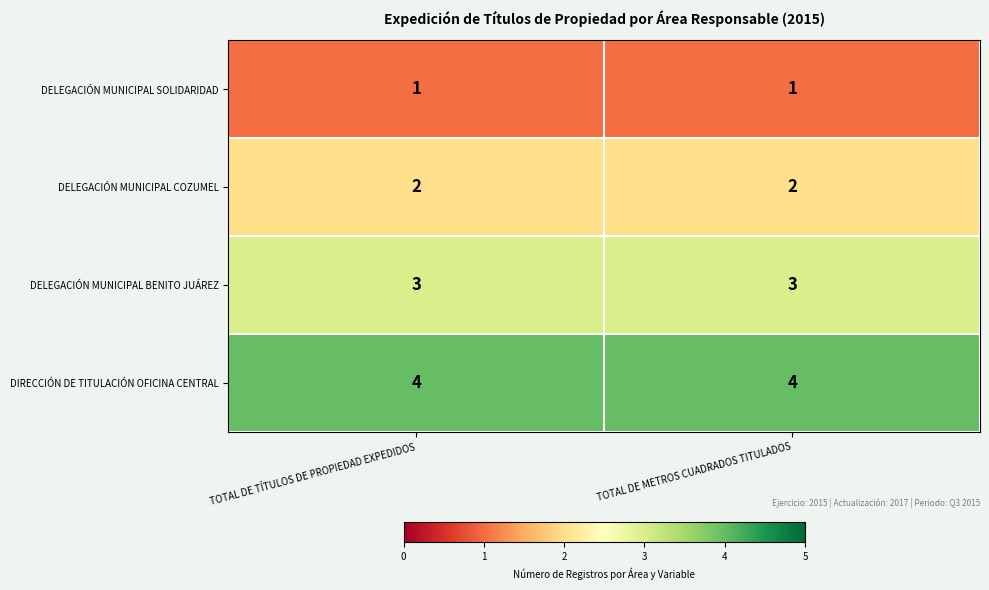

What is the approximate value of DELEGACIÓN MUNICIPAL BENITO JUÁREZ at TOTAL DE TÍTULOS DE PROPIEDAD EXPEDIDOS?

3